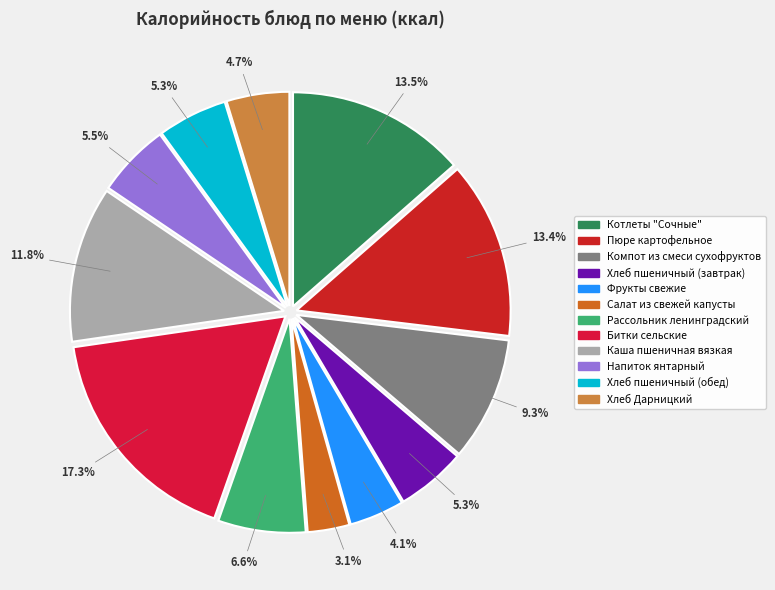

To the nearest percent, what portion does Салат из свежей капусты represent?

3%